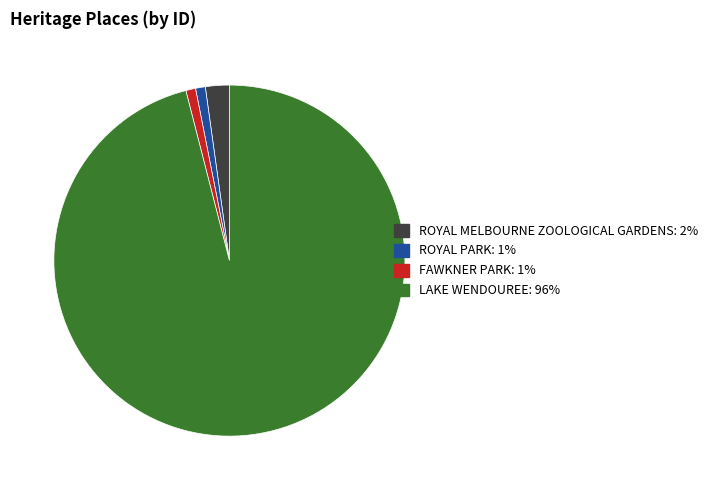

Does any single category account for the majority?

Yes